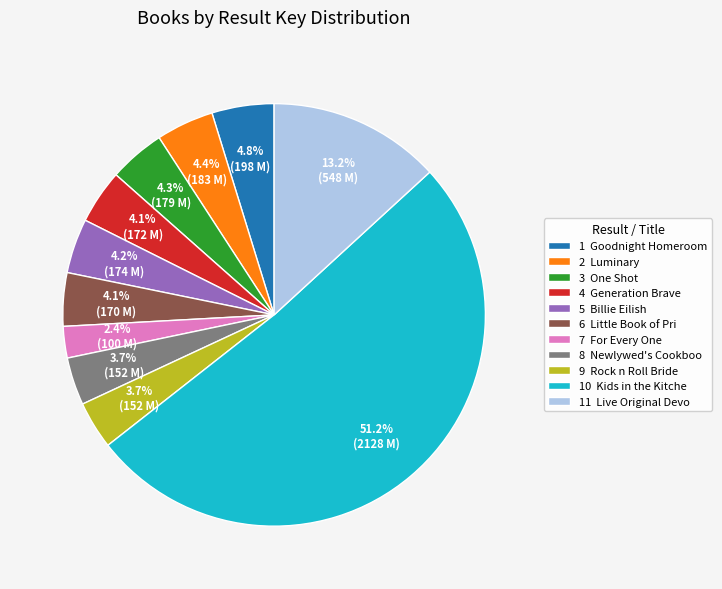

What is the ratio of the value at 5 Billie Eilish to the value at 7 For Every One?

1.7